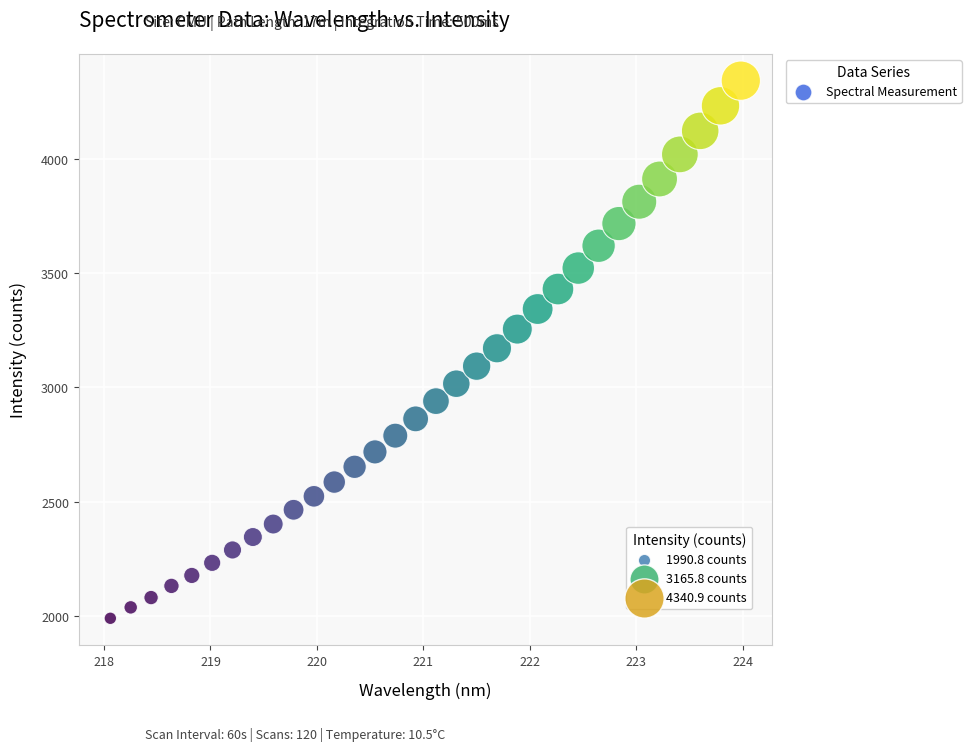

What is the range of X values (max minus min)?

5.9